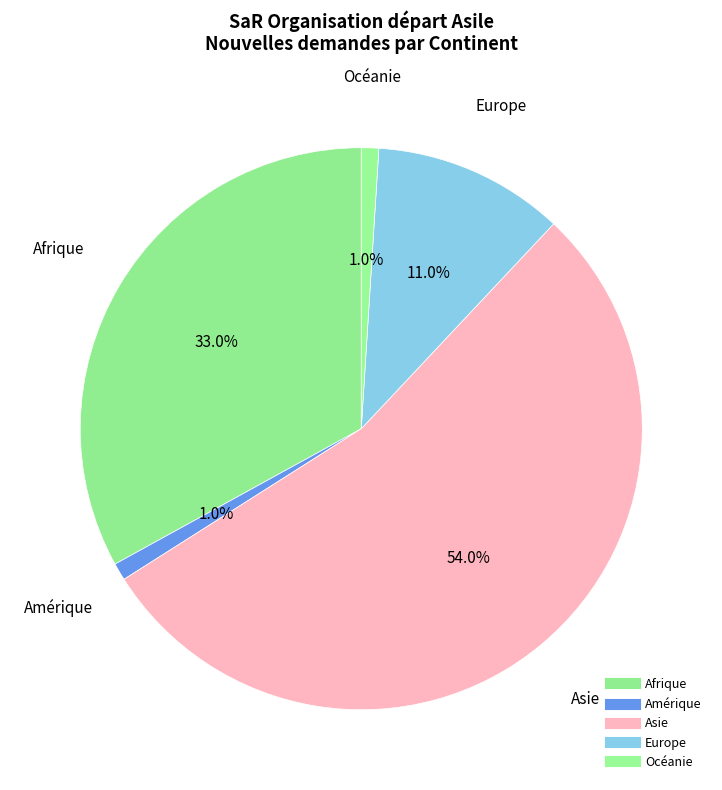

Rank the categories by value from lowest to highest.

Amérique, Océanie, Europe, Afrique, Asie